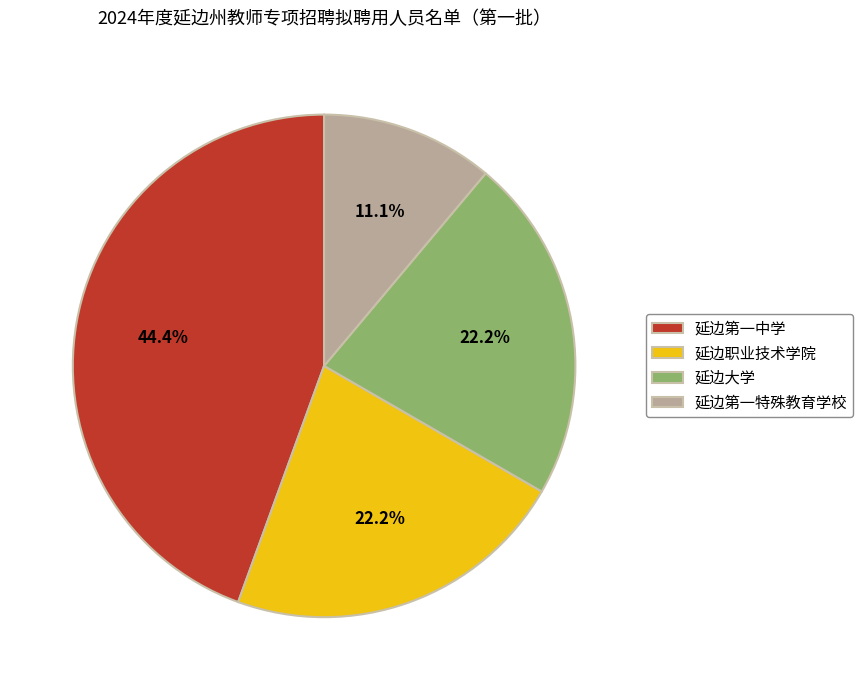

Is it true that 延边第一中学 is 58% of the pie?

False